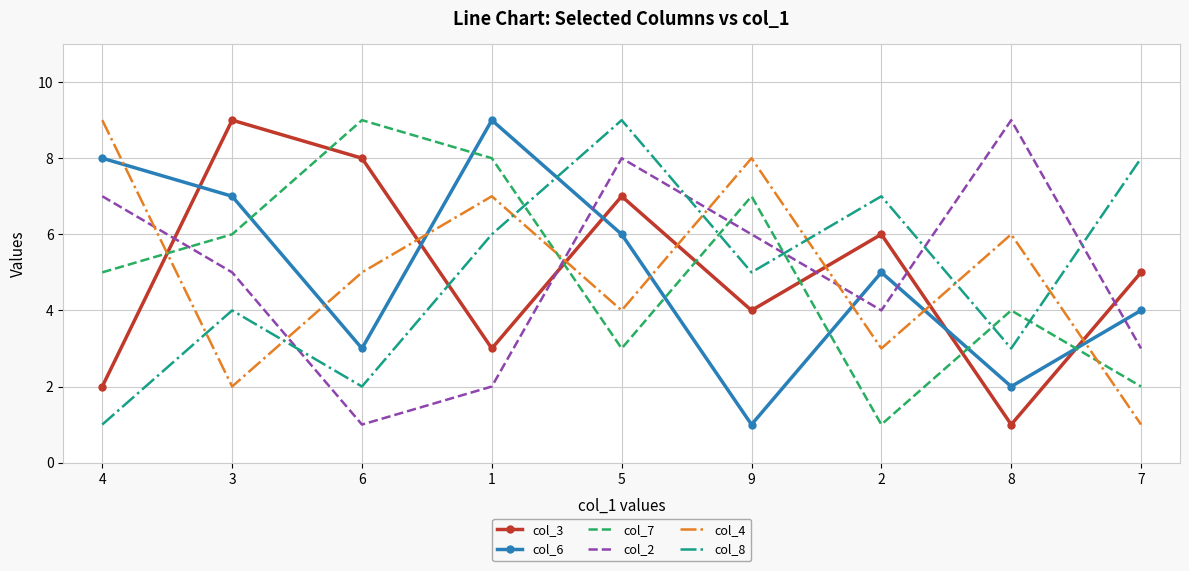

Is it true that col_7 equals 6 at 6?

False